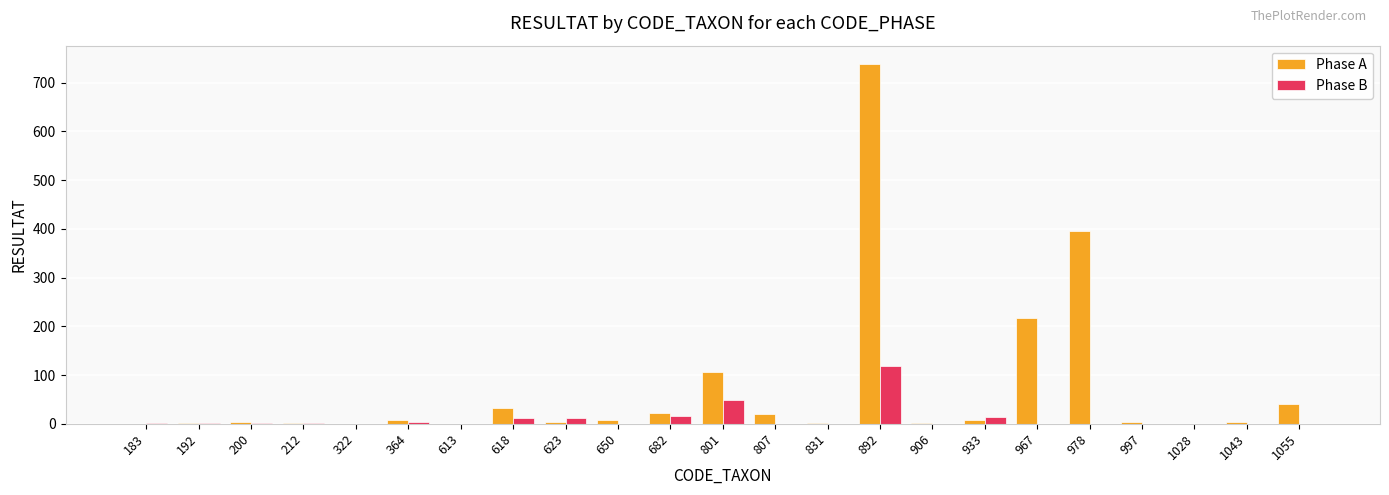

Is it true that Phase B equals 36 at 978?

False